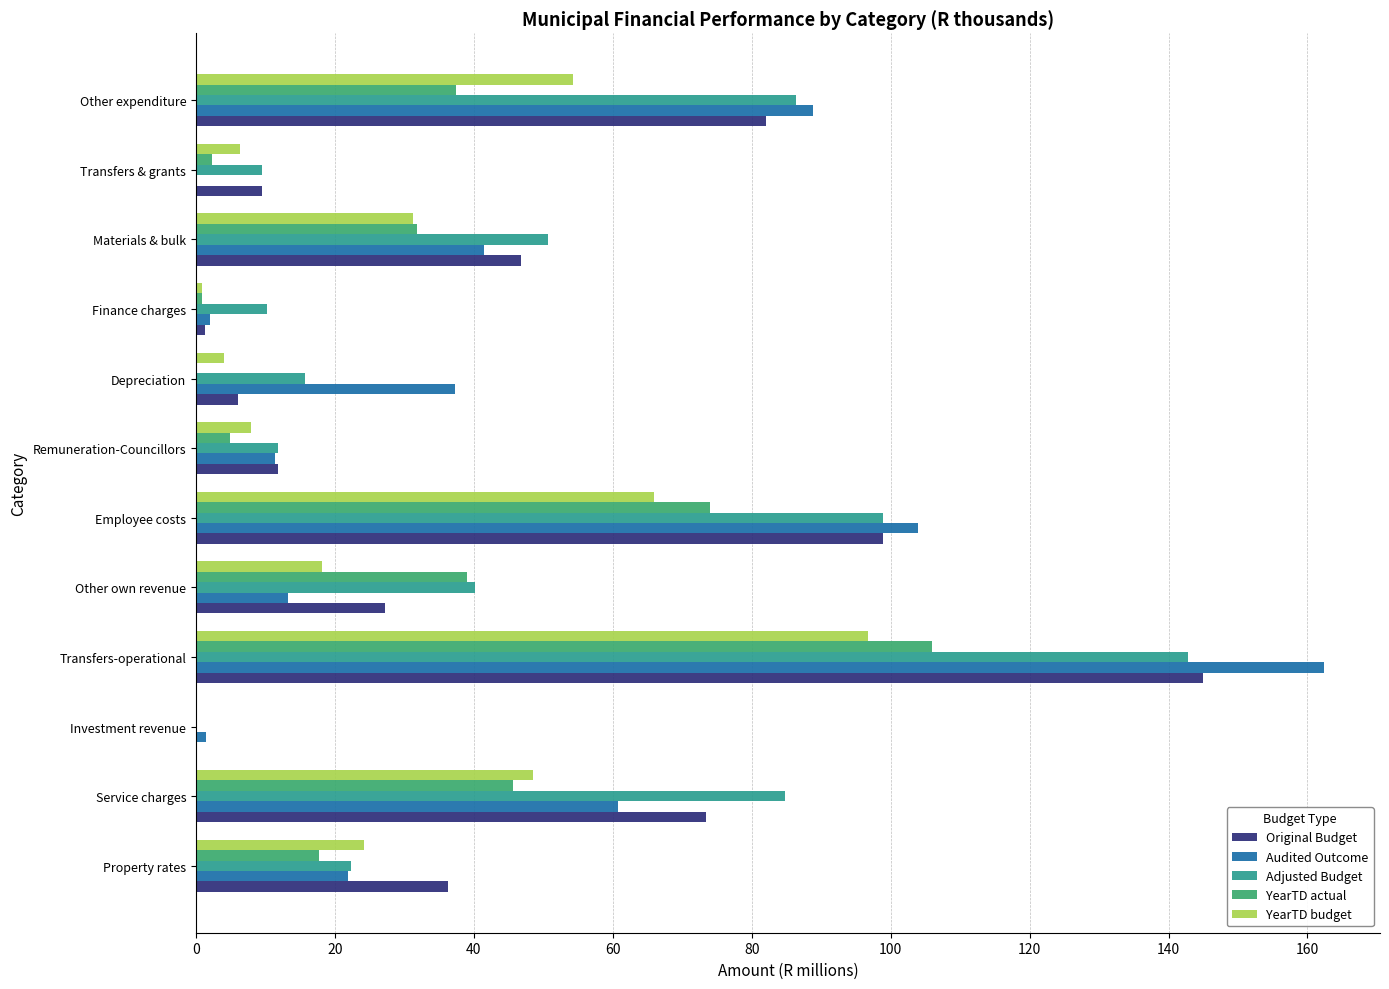

Which series has the largest total across all categories?

Adjusted Budget